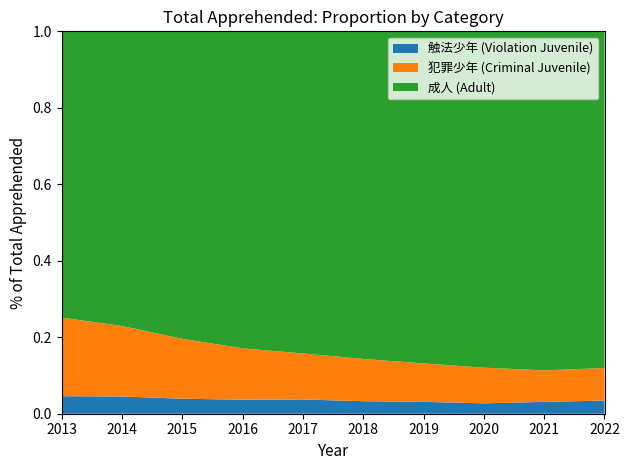

What is the total value across all series at 2022?

1.0